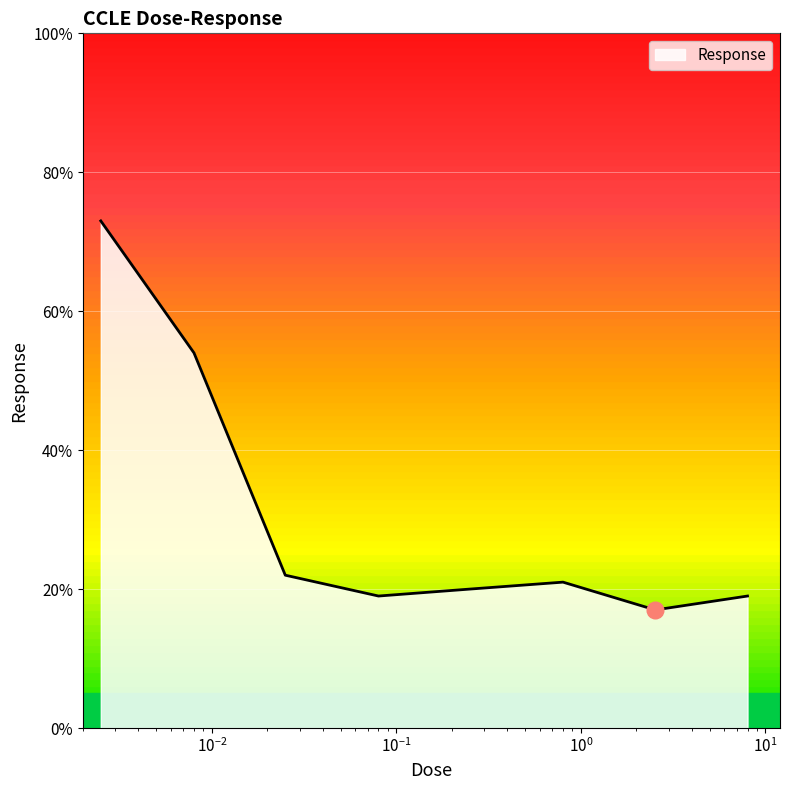

What is the minimum value shown in the chart?

17